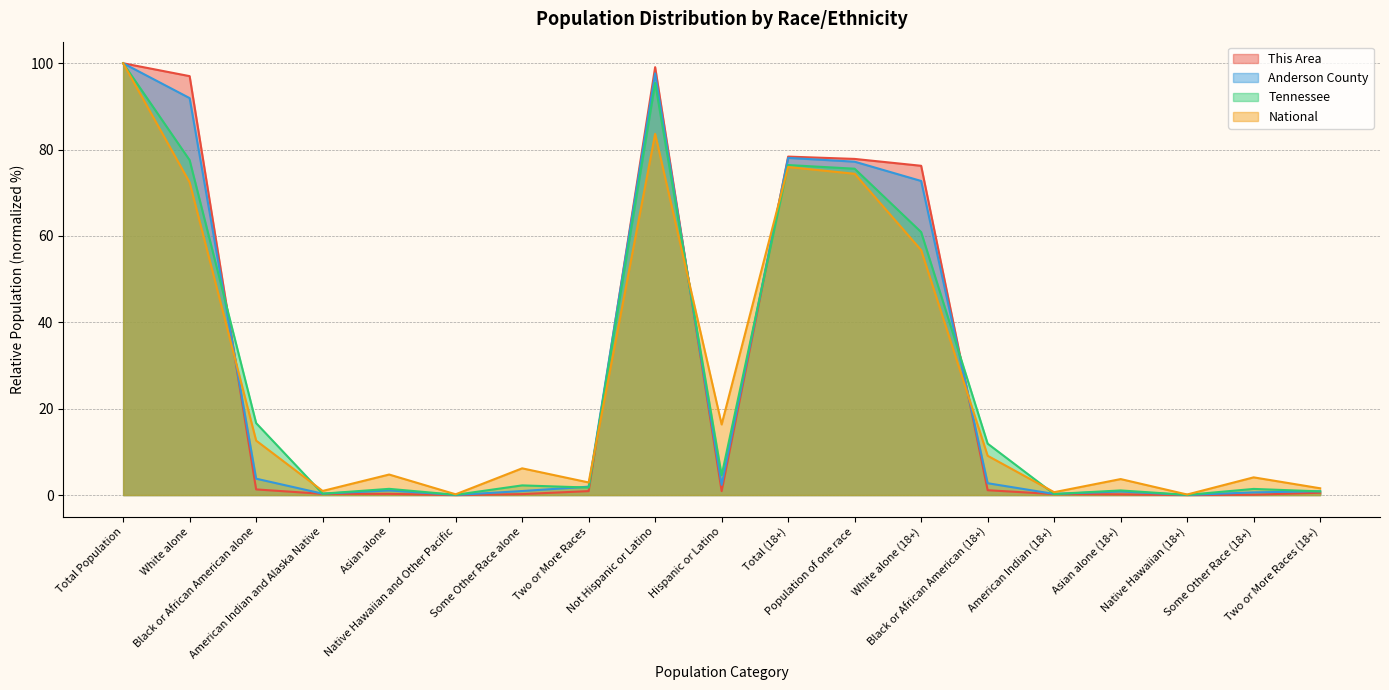

Count the number of data series in this chart.

4